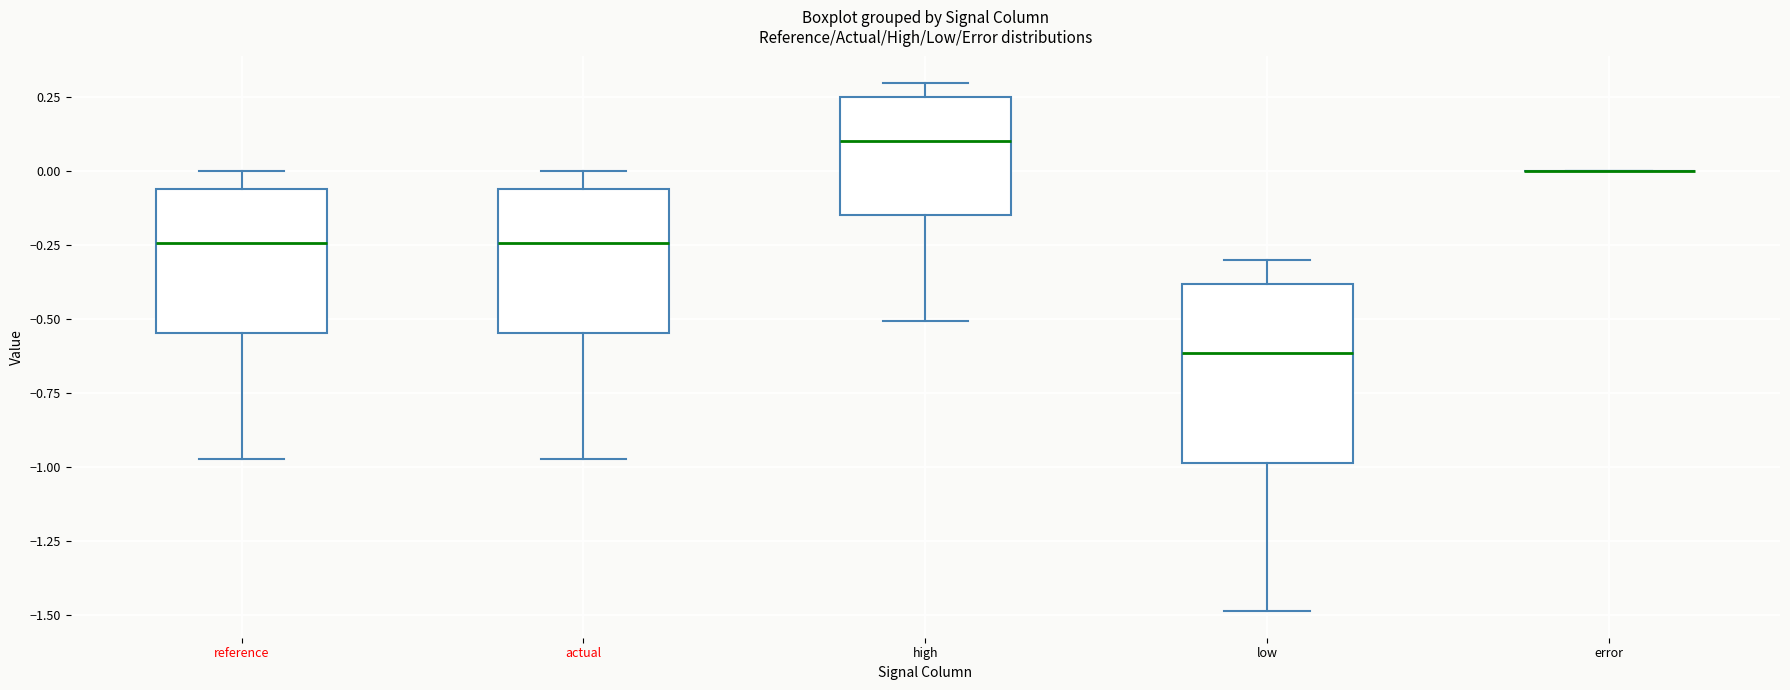

Which box is the tallest, from its lower edge to its upper edge?

low